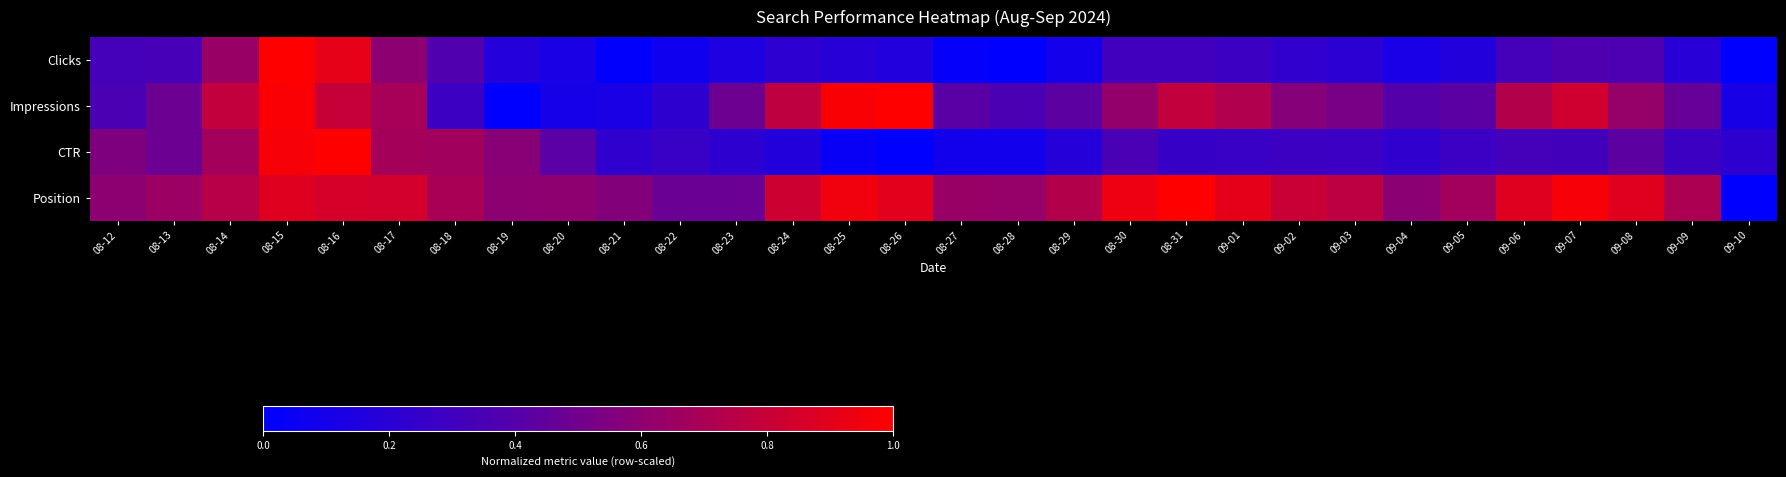

What is the difference between the highest and lowest values at 09-06?

0.6